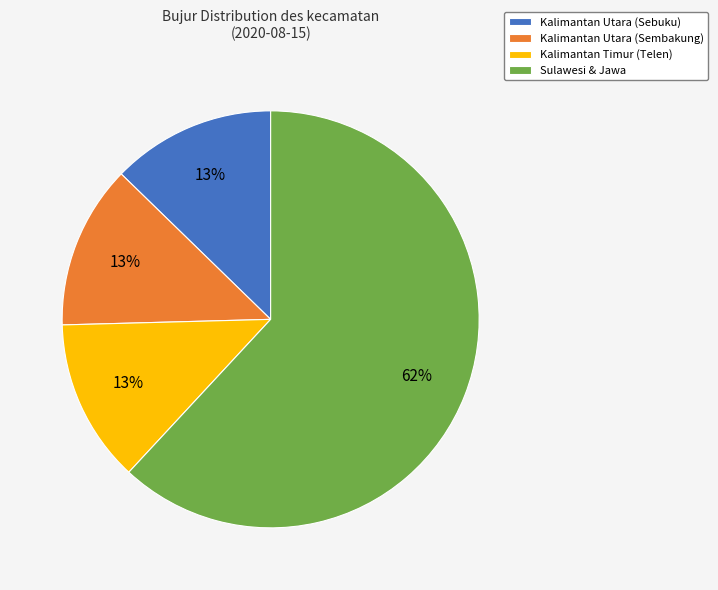

Count the number of slices in the pie.

4